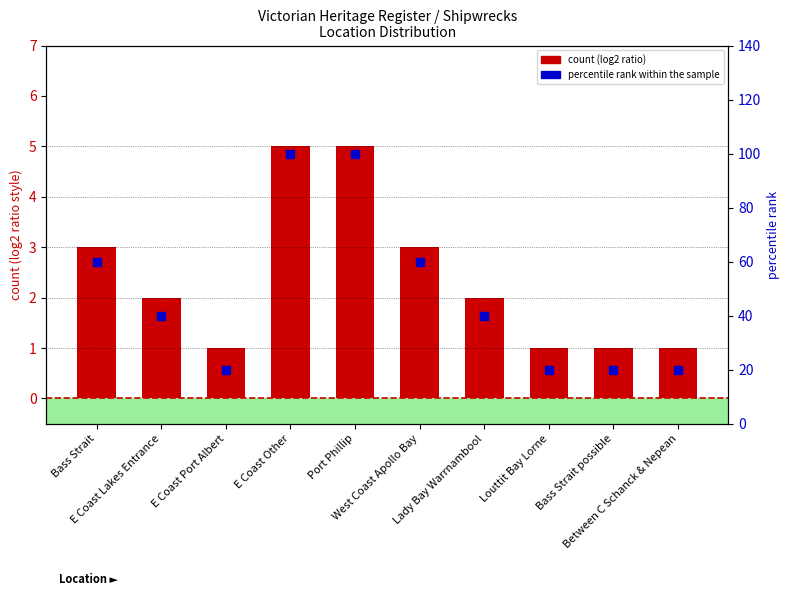

At which category is the sum across all series the highest?

E Coast Other